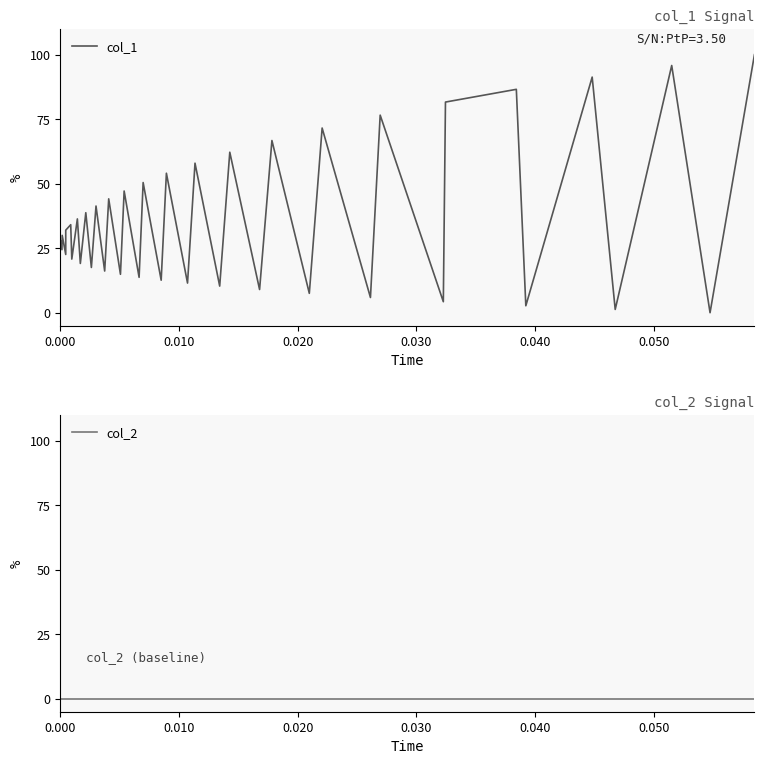

How many data points in col_1 are above 29?

20